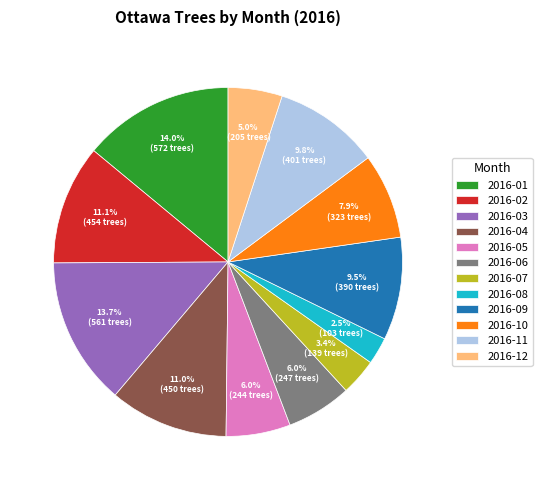

How many slices are in this pie chart?

12